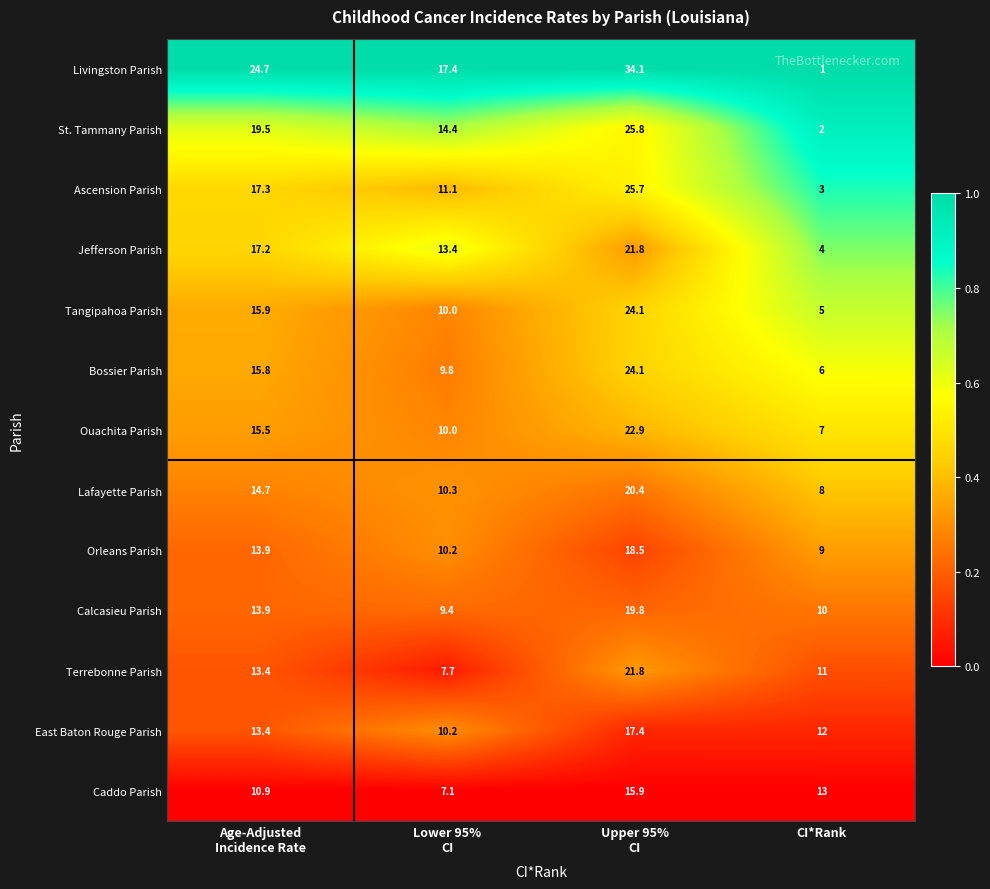

At how many categories does at least one series exceed 7?

4